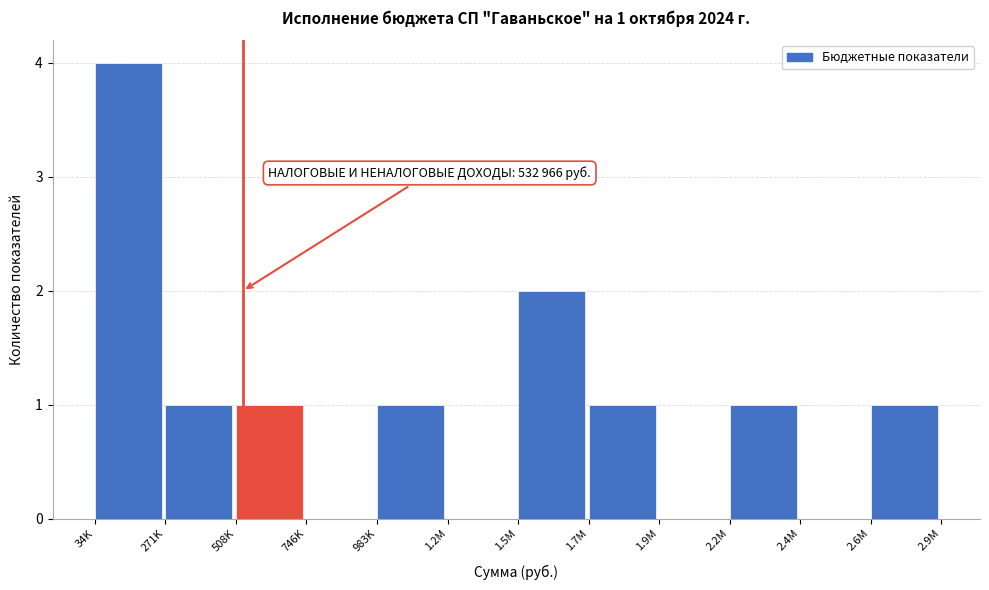

Reading left to right, transcribe all the data shown in this chart.

34K=4	271K=1	508K=1	746K=0	983K=1	1.2M=0	1.5M=2	1.7M=1	1.9M=0	2.2M=1	2.4M=0	2.6M=1